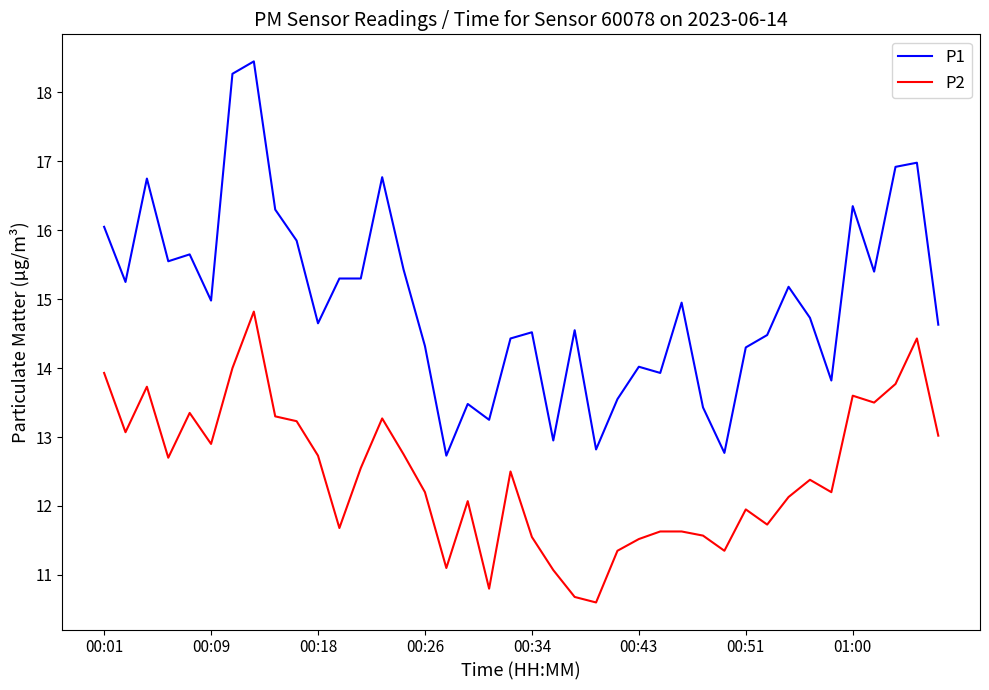

Which series has the largest total across all categories?

P1